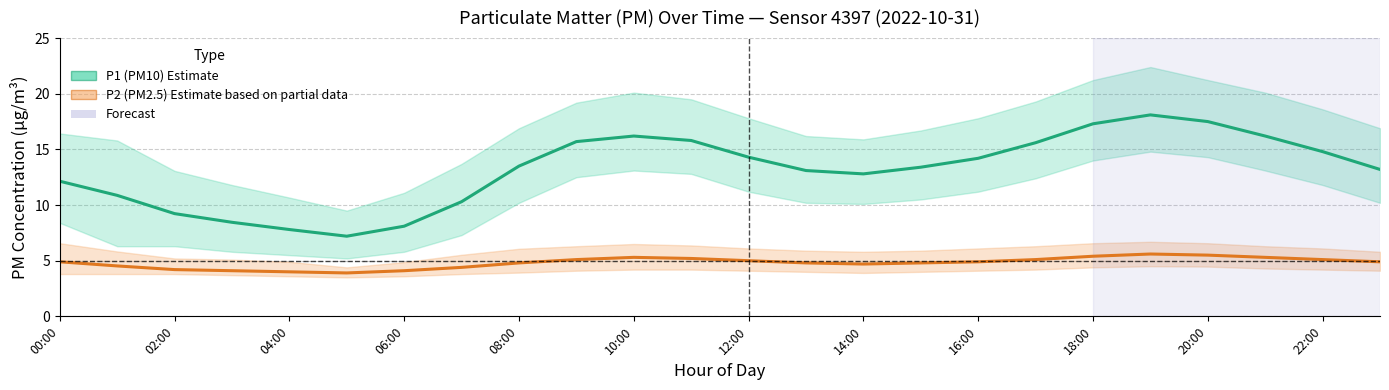

What is the average value of the P1 (PM10) estimate series?

13.2